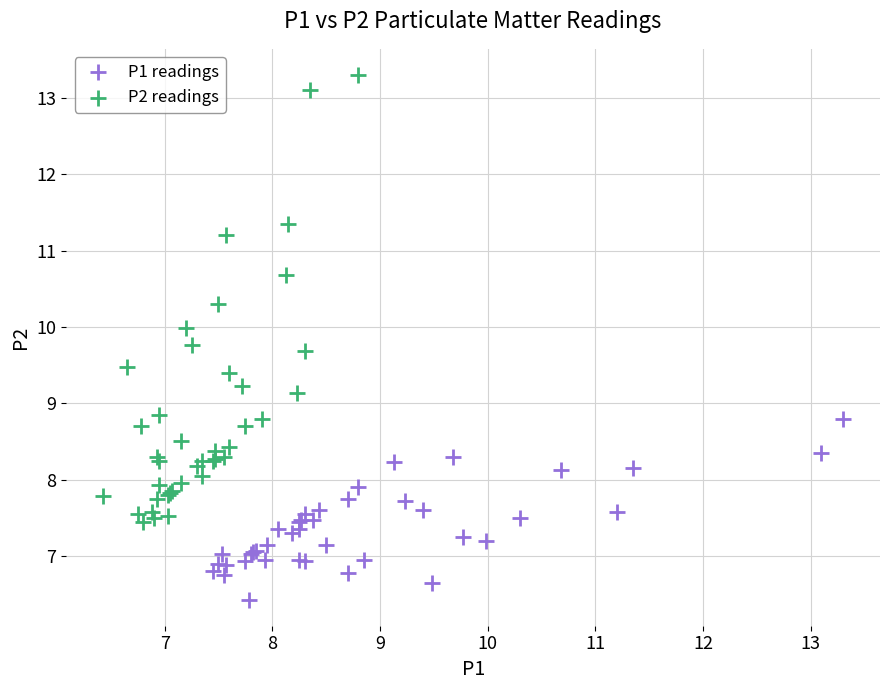

What are all the series names shown in the legend?

P1 readings, P2 readings